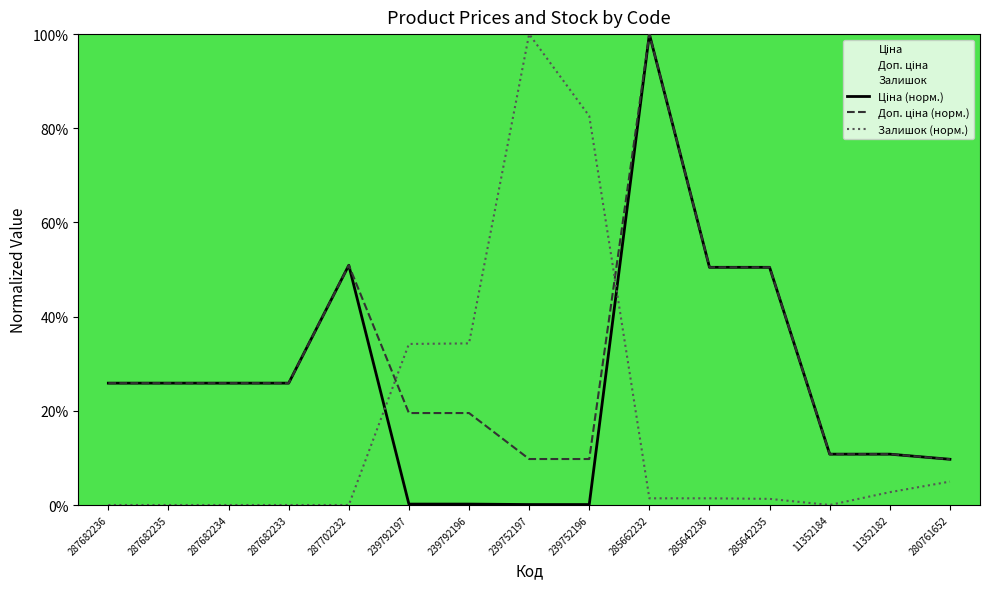

How many values in the Доп. ціна (норм.) series are below 25?

7